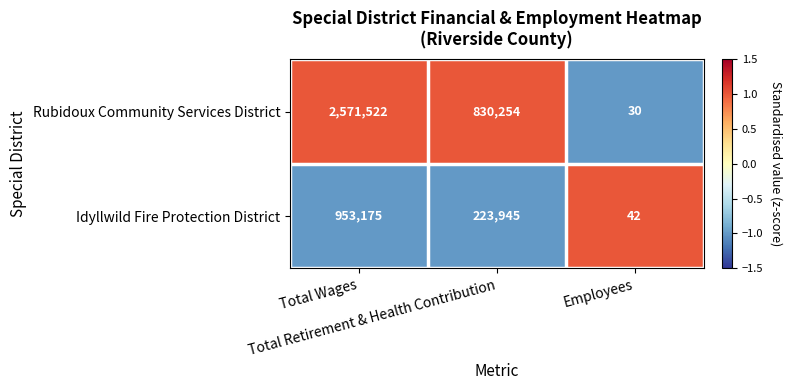

Rank the series at Total Retirement & Health Contribution from lowest to highest value.

Idyllwild Fire Protection District, Rubidoux Community Services District